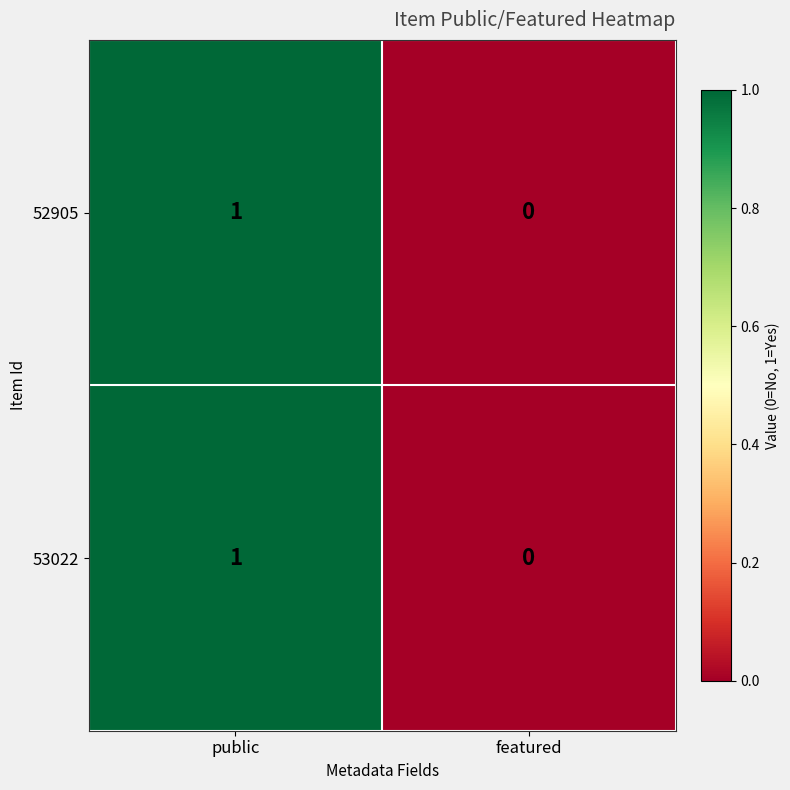

Is it true that 53022 equals 1 at public?

True